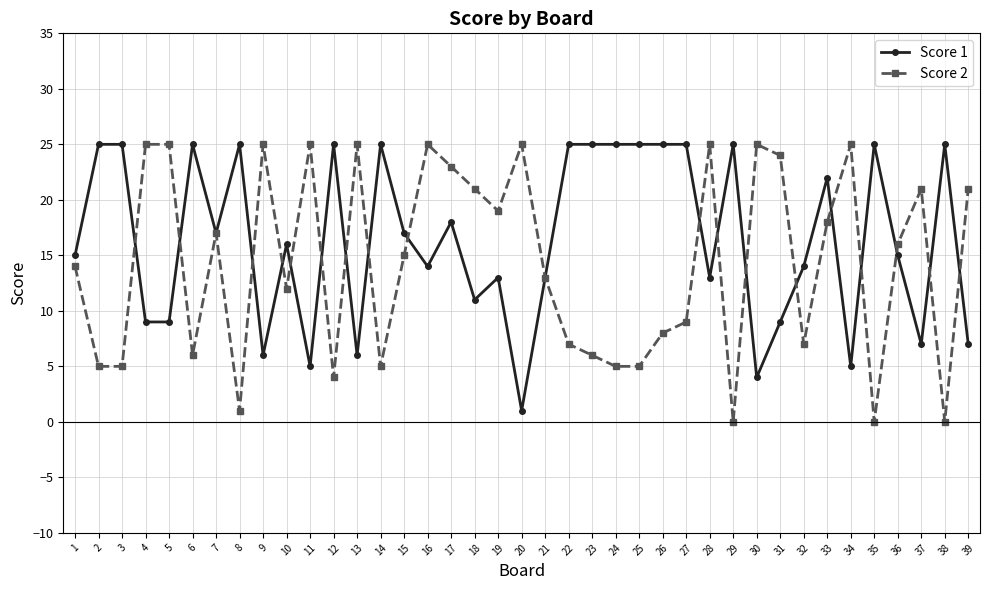

What is the difference between the Score 2 values at 3 and 34?

20